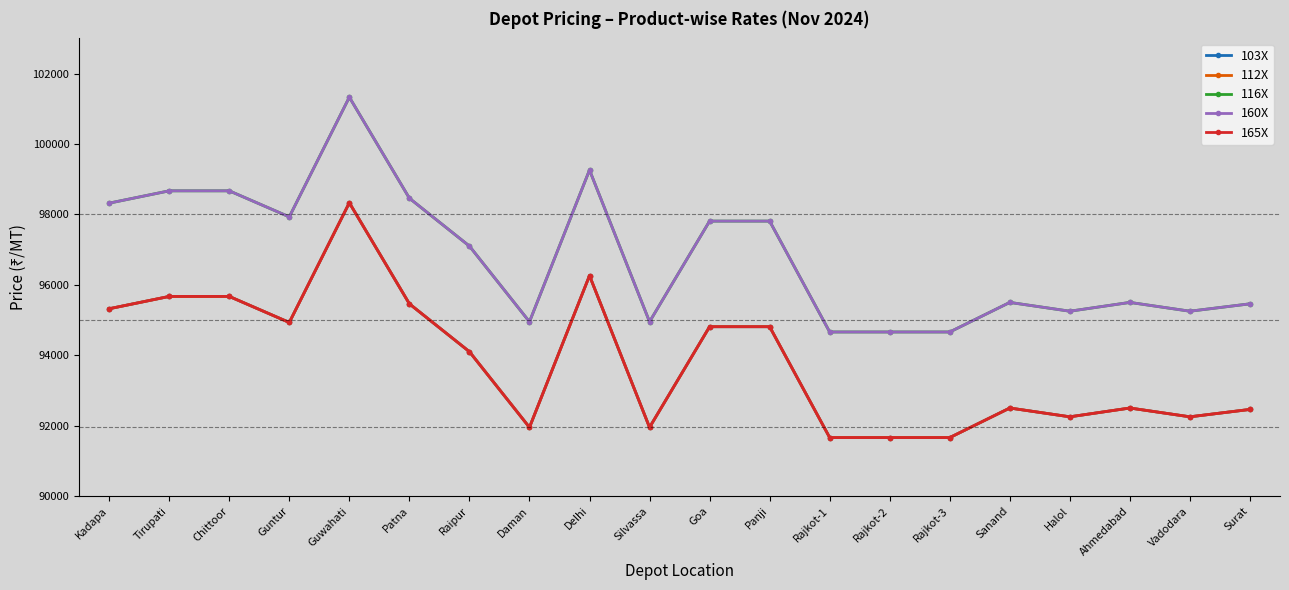

What is the label of the 6th point from the left?

Patna